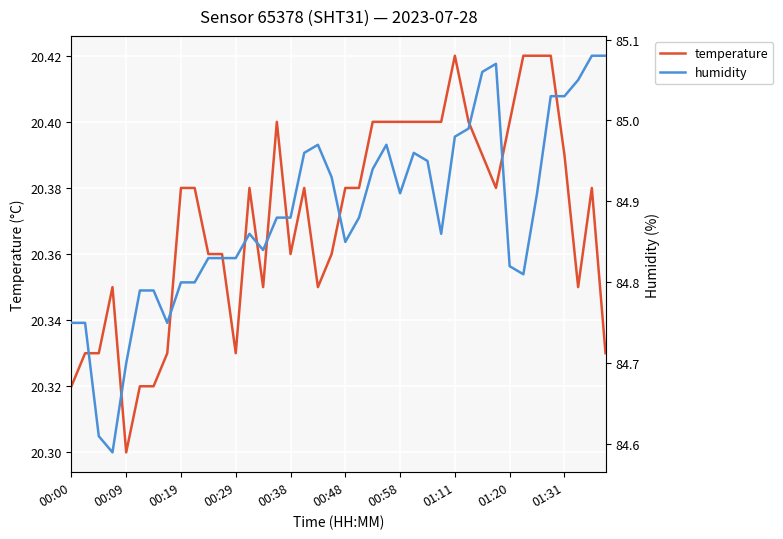

What is the greatest value displayed?

85.1